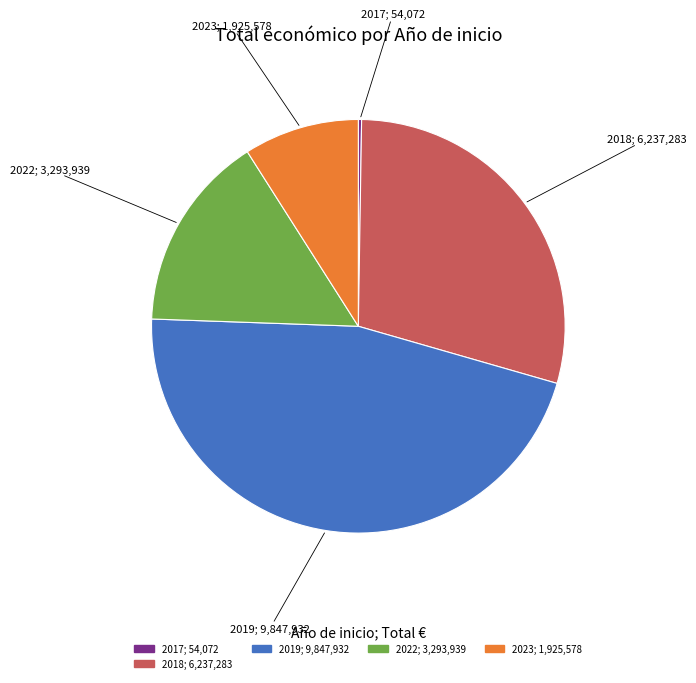

Is there a majority slice in this chart?

No